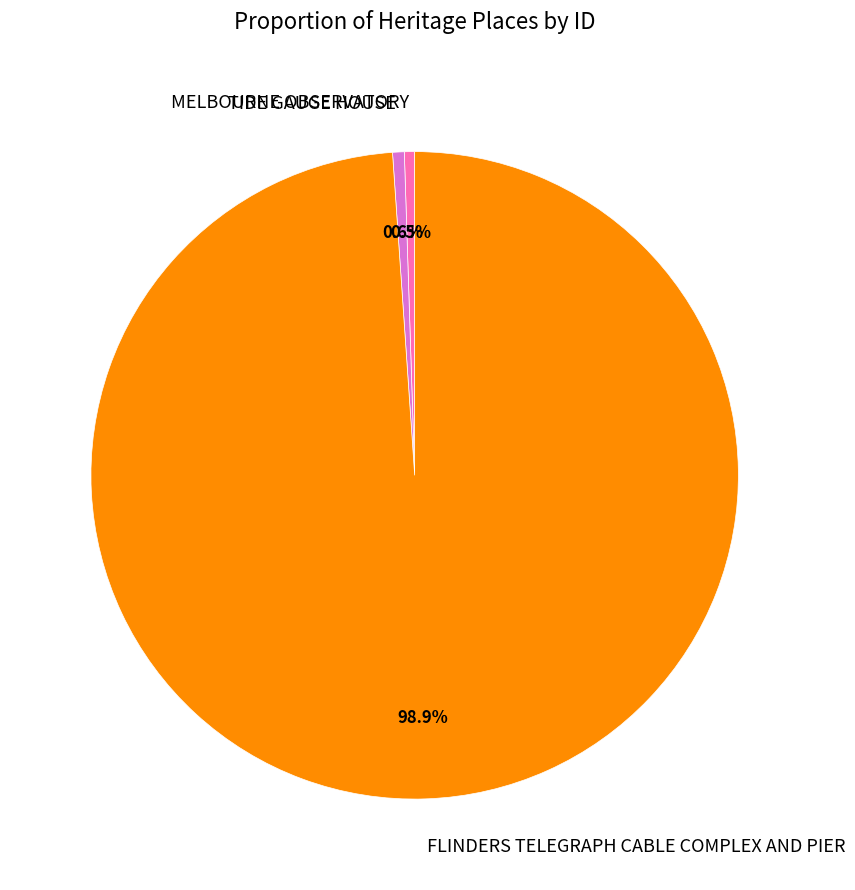

To the nearest percent, what is the difference between the FLINDERS TELEGRAPH CABLE COMPLEX AND PIER and TIDE GAUGE HOUSE slice percentages?

98%